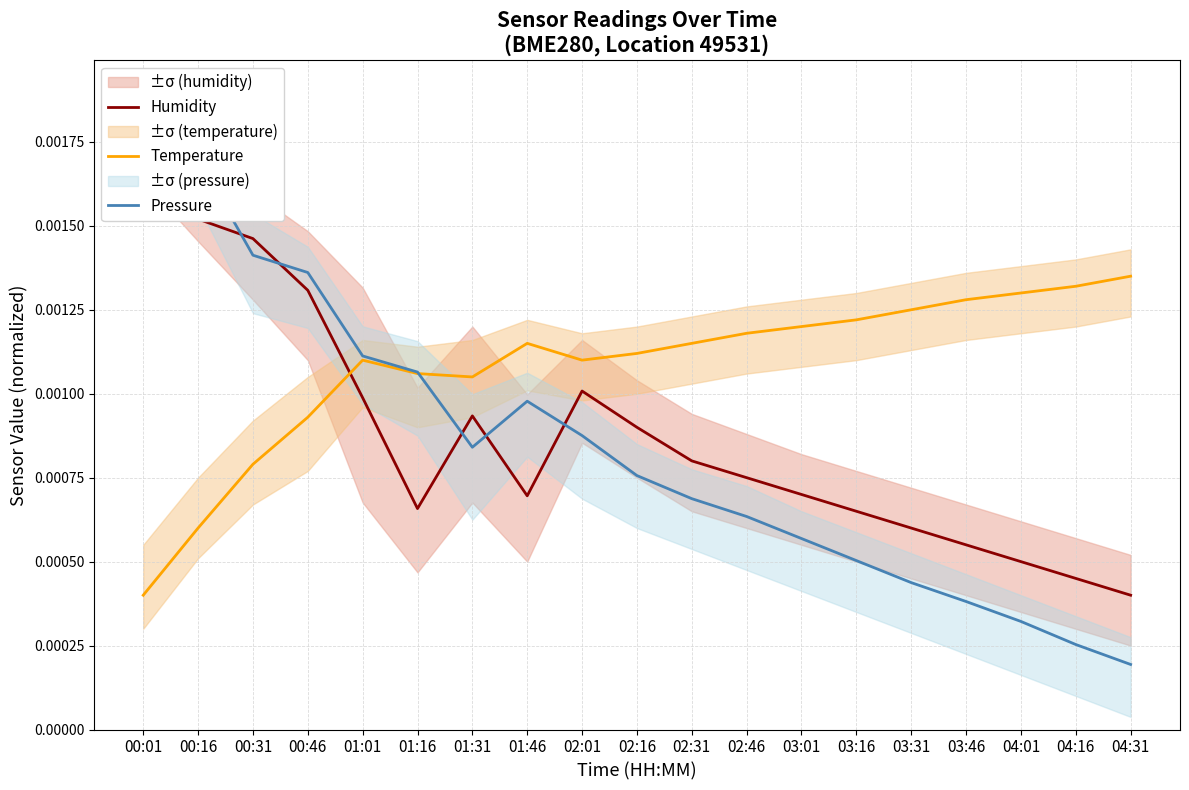

Count the Temperature values in the range 0 to 1.

19